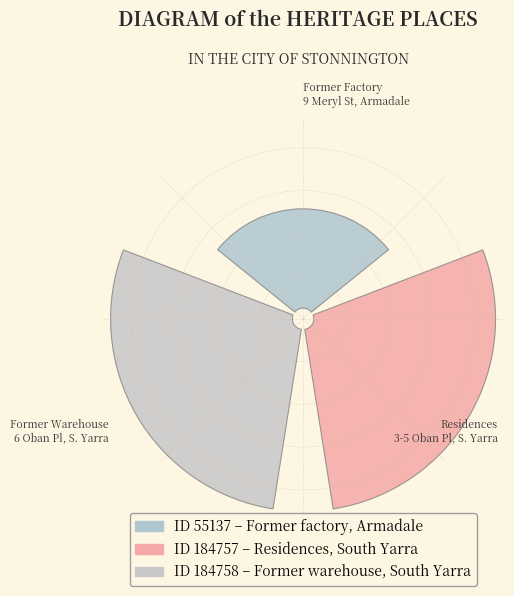

Is the sum of Former factory, 9 Meryl Street, Armadale and Former warehouse, 6 Oban Place, South Yarra greater than half?

Yes